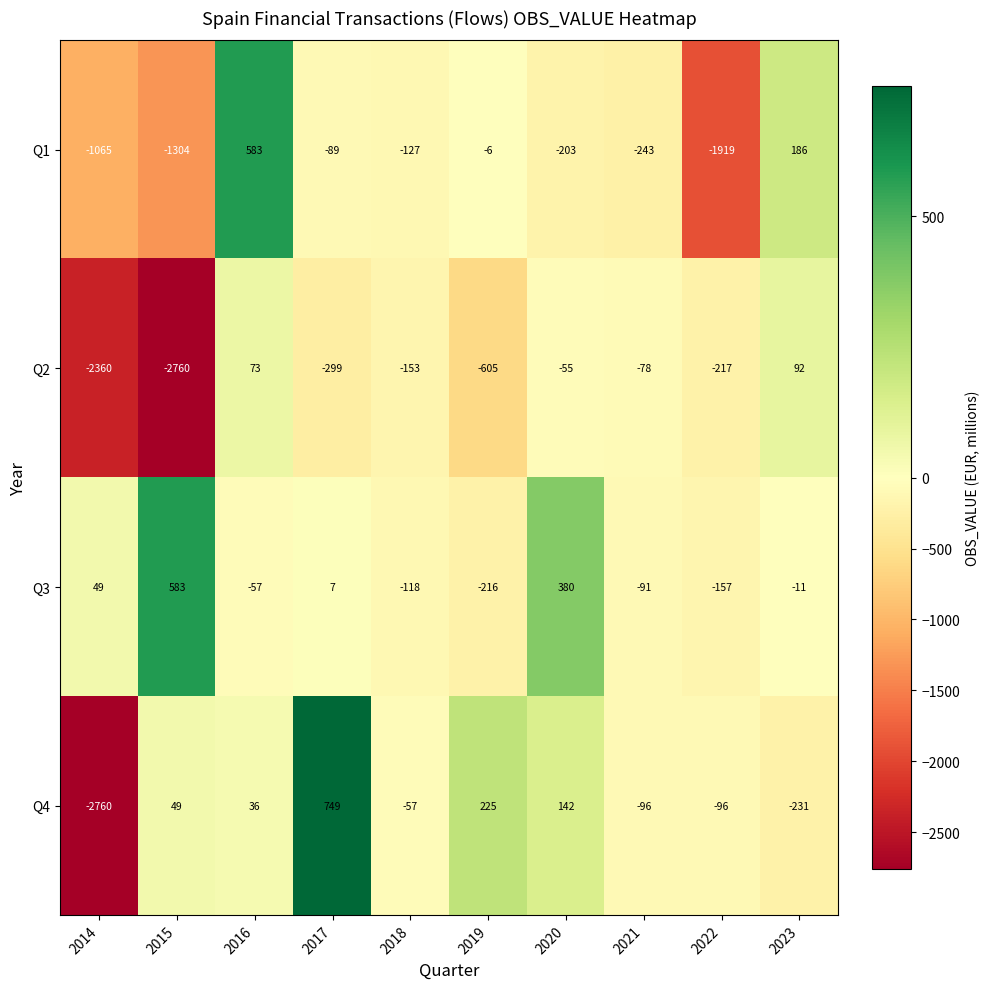

Which series has the widest spread of values?

Q4